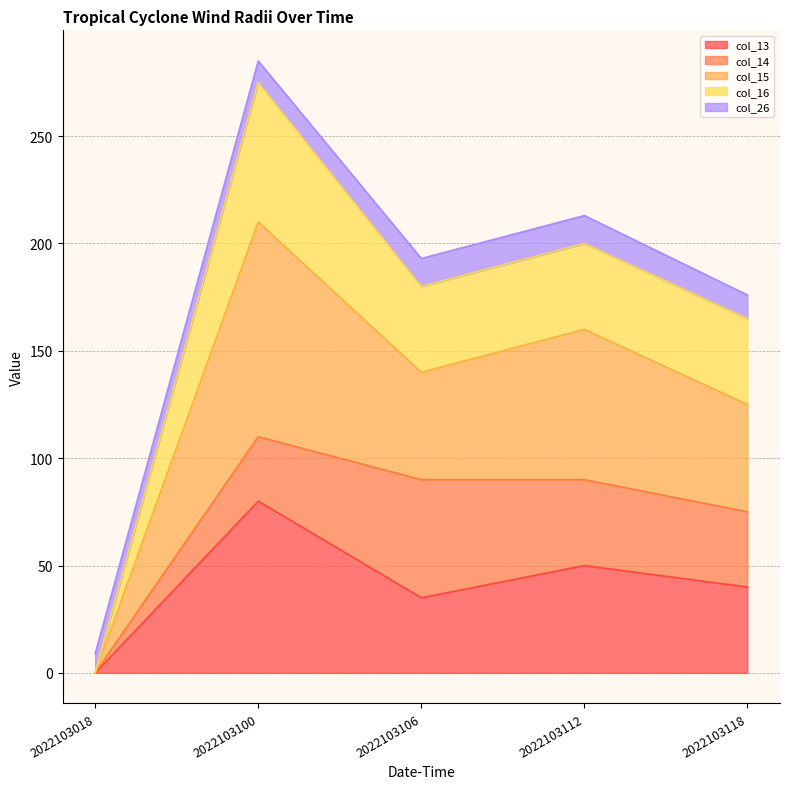

At which category is the sum across all series the highest?

2022103100